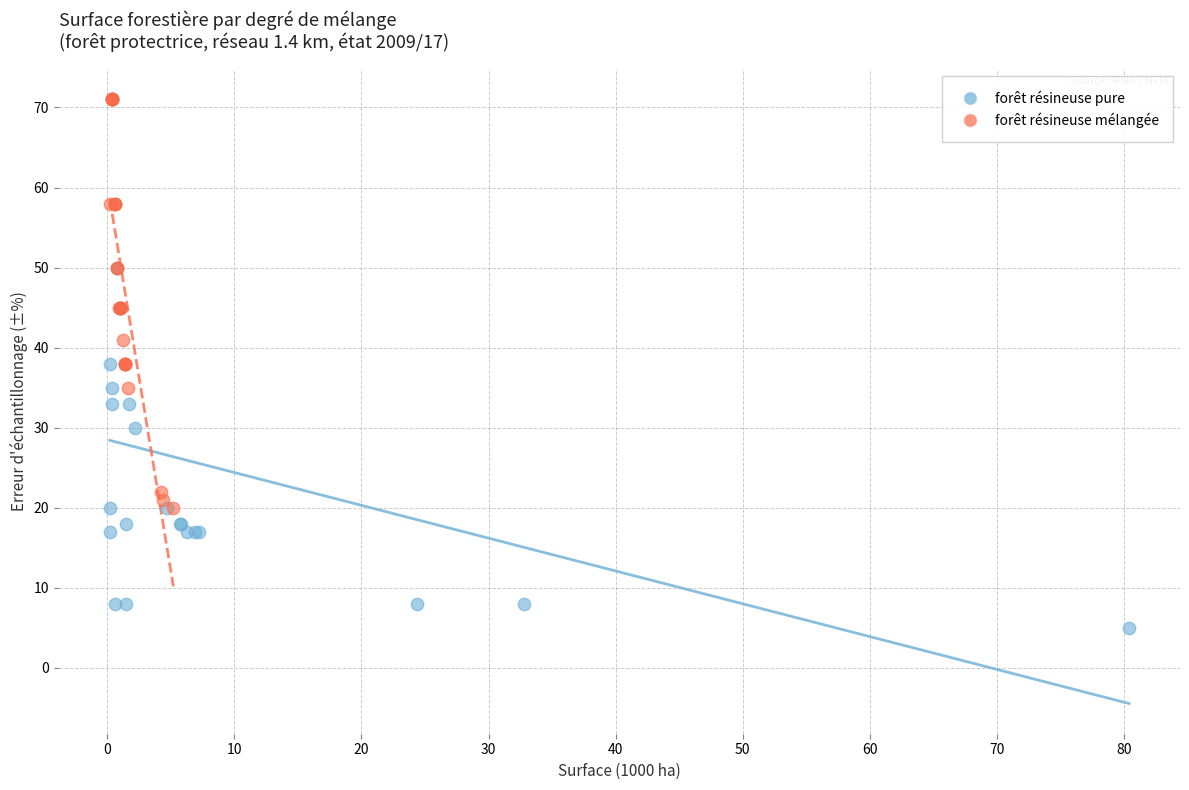

Which series reaches the minimum Y coordinate?

forêt résineuse pure